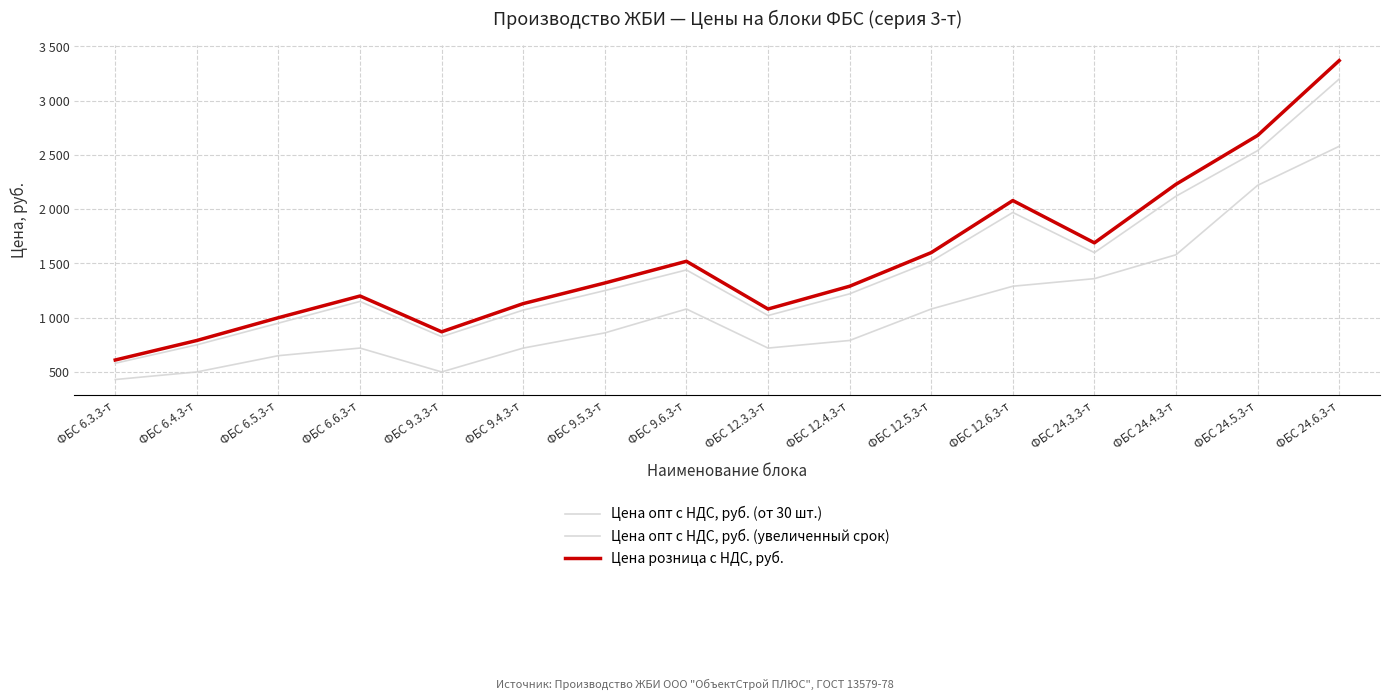

Read the Цена опт с НДС, руб. (увеличенный срок) value at ФБС 9.6.3-т.

1080